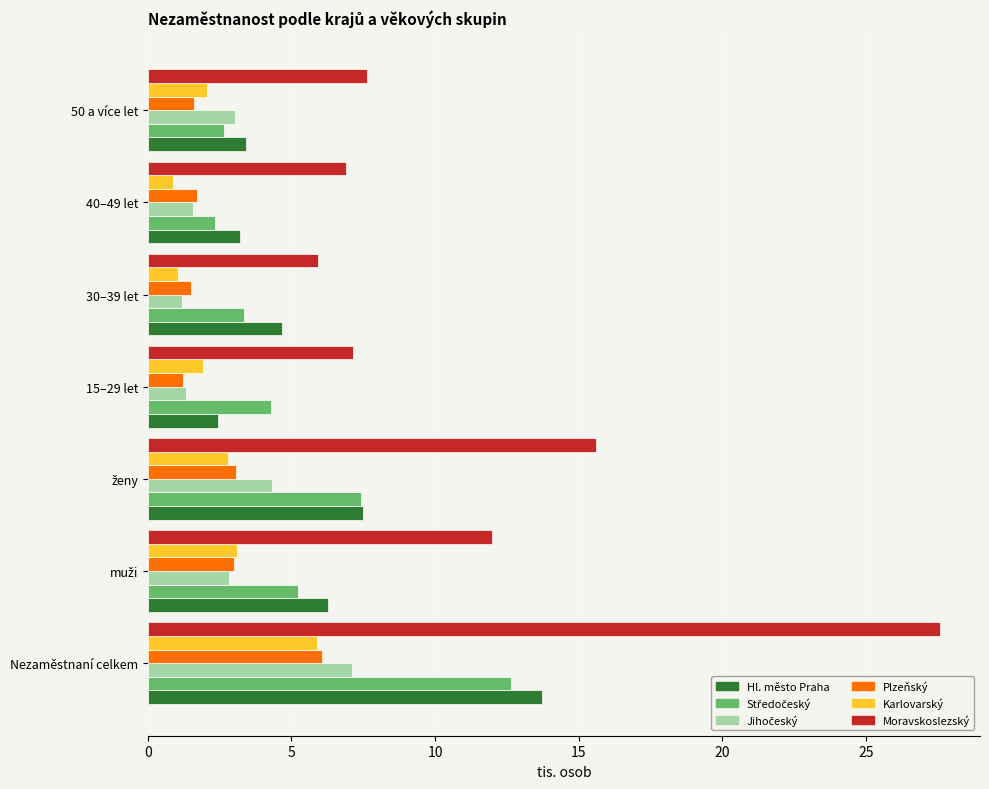

What is the maximum value for Plzeňský?

6.1